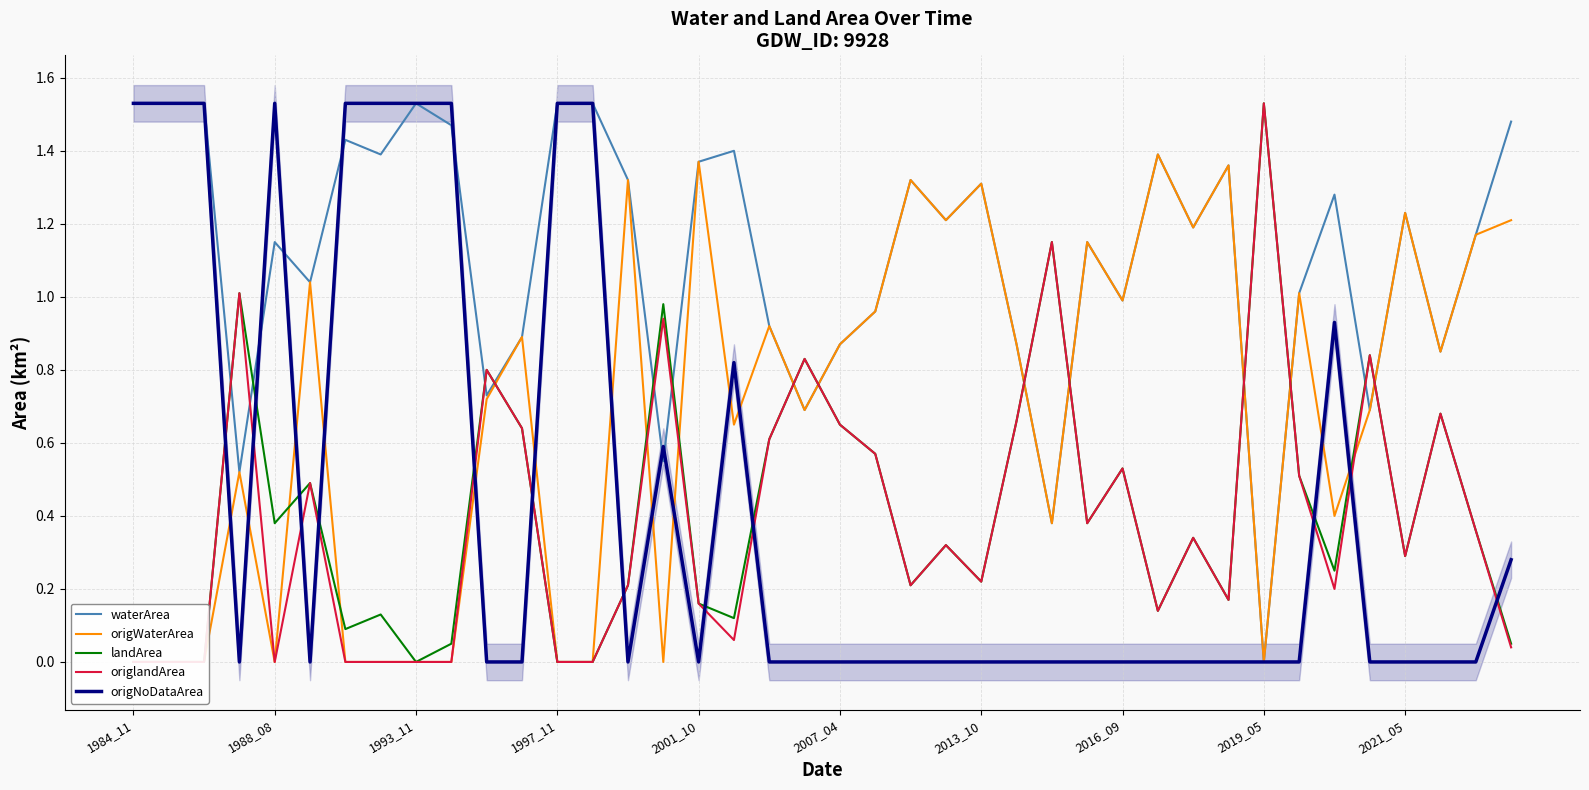

At how many categories does at least one series exceed 1?

29